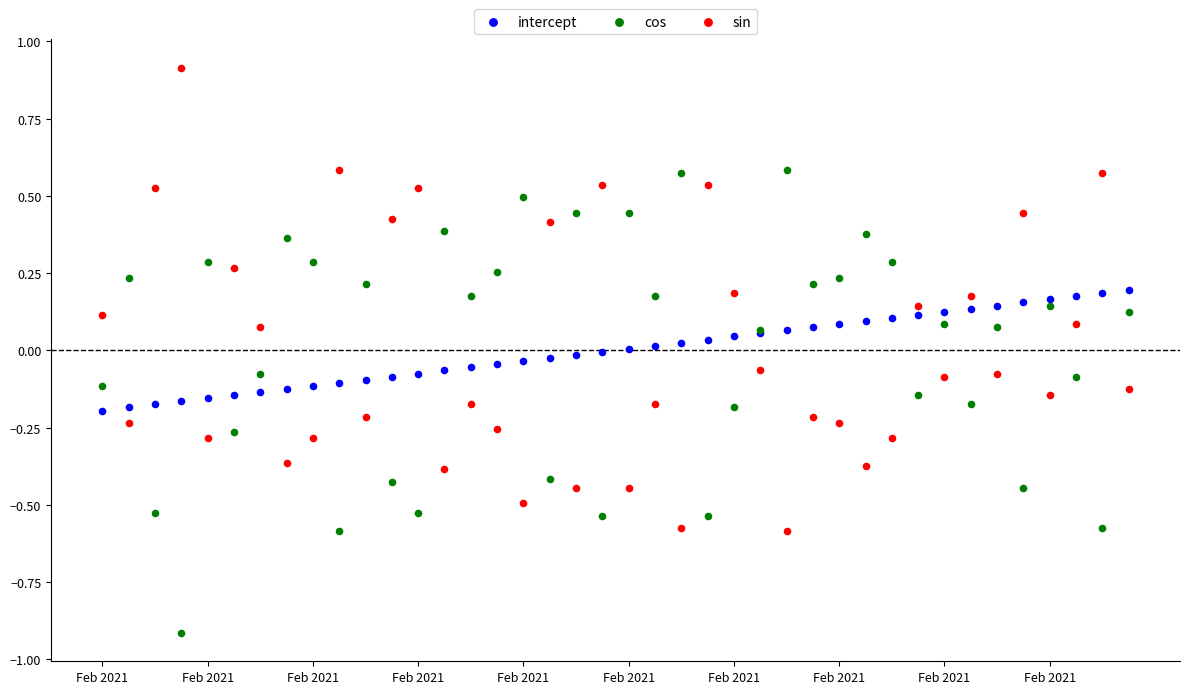

What is the X range (max minus min) for the scatter plot?

545.8